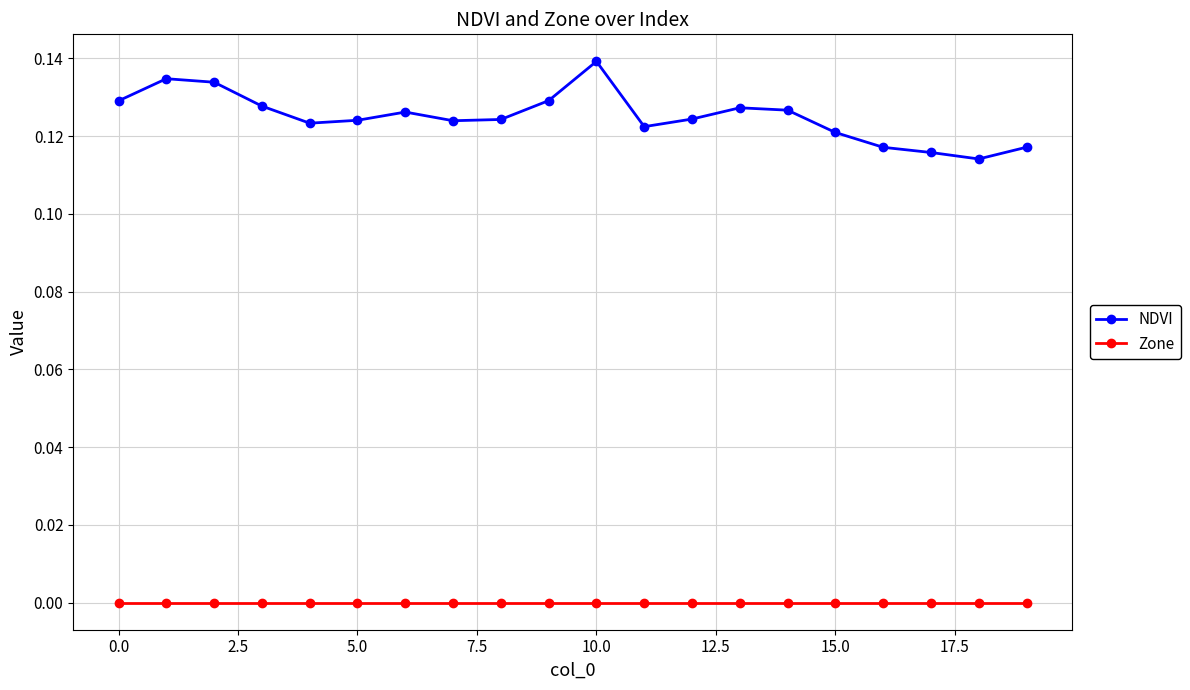

Is this an area chart (filled region under the line)?

No